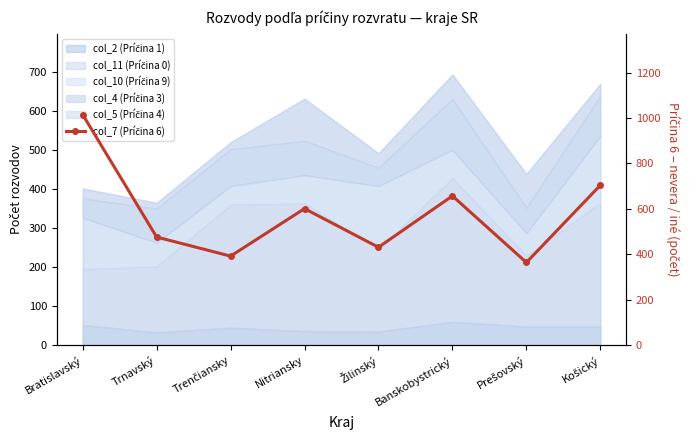

Which category has the highest value across all series?

Bratislavský